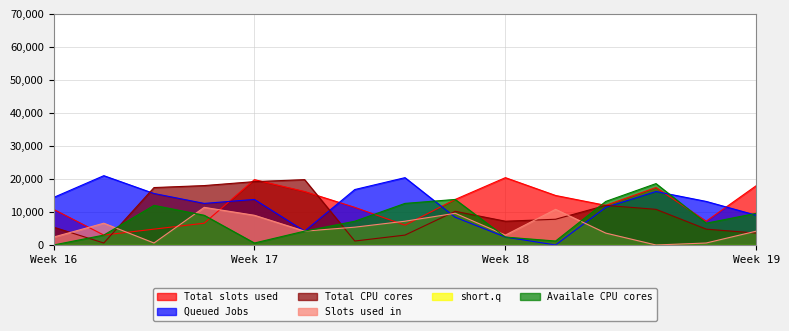

What is the maximum value shown in the chart?

21000